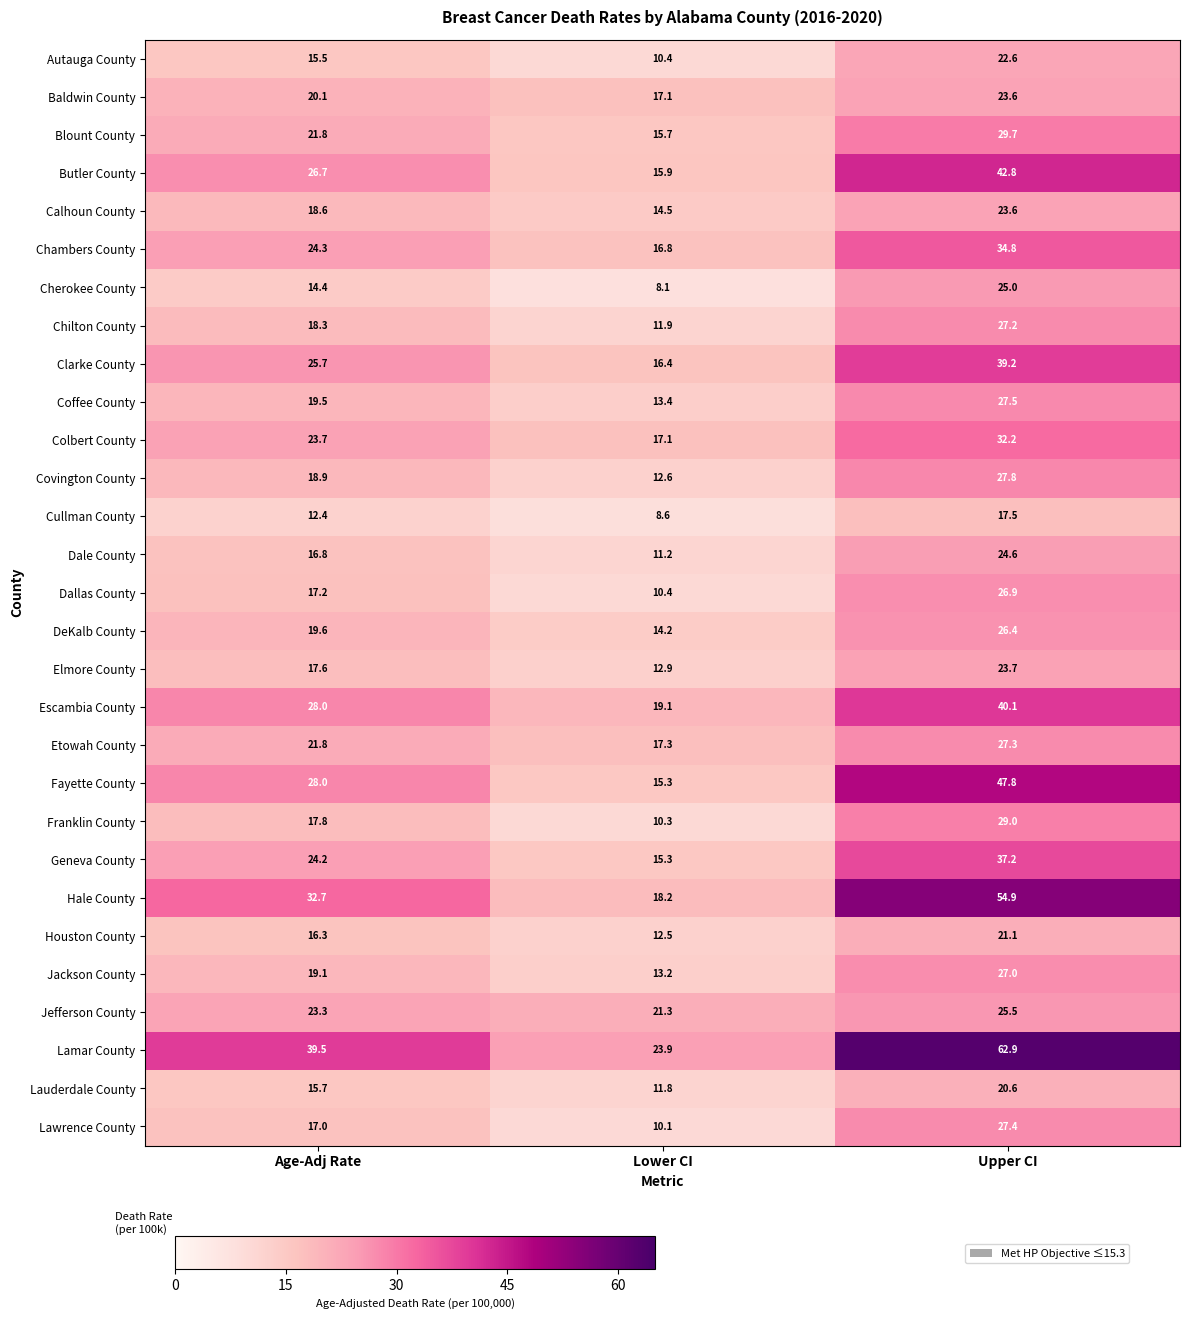

Which series has the largest total across all categories?

Lamar County